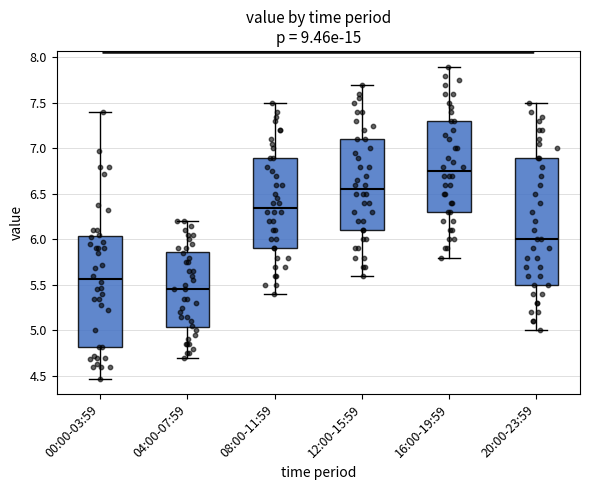

Reading left to right, read every box against the y-axis: the position of its median line, the range the box covers, and the ends of its whiskers. The values are not printed on the chart, so give them approximately, as read against the axis.

00:00-03:59: median 5.55, box 4.80 to 6.05, whiskers 4.45 to 7.40
04:00-07:59: median 5.45, box 5.05 to 5.85, whiskers 4.70 to 6.20
08:00-11:59: median 6.35, box 5.90 to 6.90, whiskers 5.40 to 7.50
12:00-15:59: median 6.55, box 6.10 to 7.10, whiskers 5.60 to 7.70
16:00-19:59: median 6.75, box 6.30 to 7.30, whiskers 5.80 to 7.90
20:00-23:59: median 6.00, box 5.50 to 6.90, whiskers 5.00 to 7.50